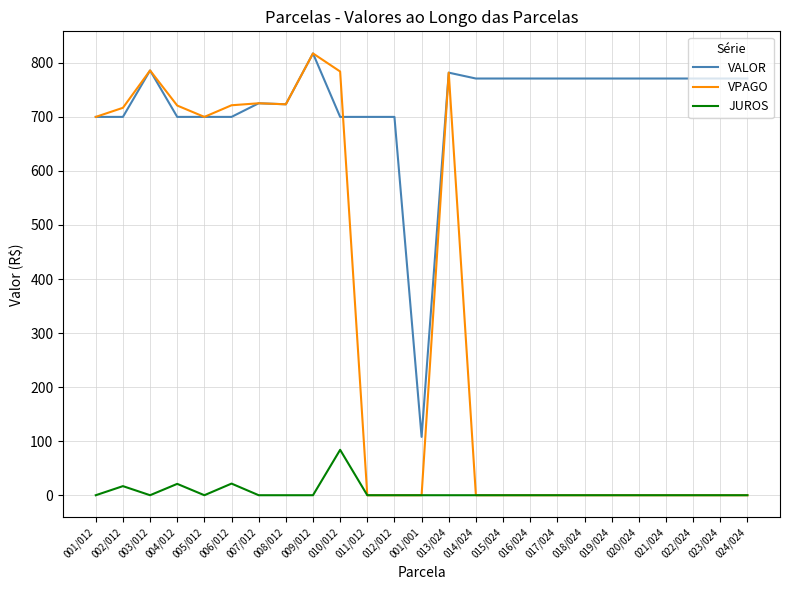

Which series has the largest total across all categories?

VALOR